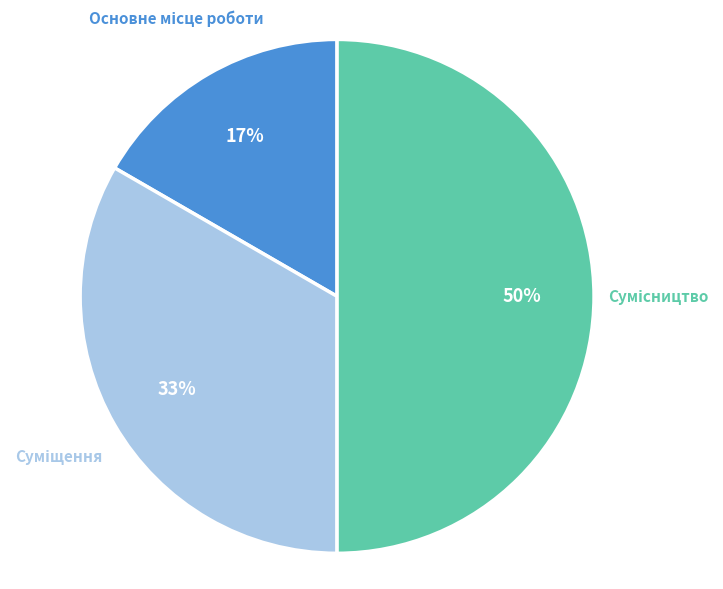

To the nearest percent, what is the difference between the largest and smallest slice percentages?

33%